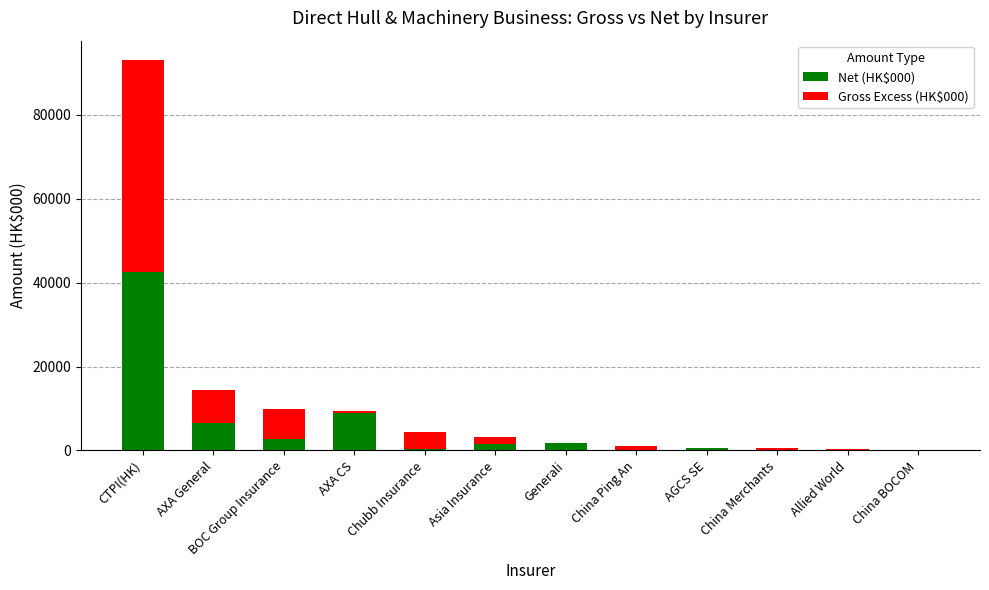

What is the maximum value for Net (HK$000)?

42439